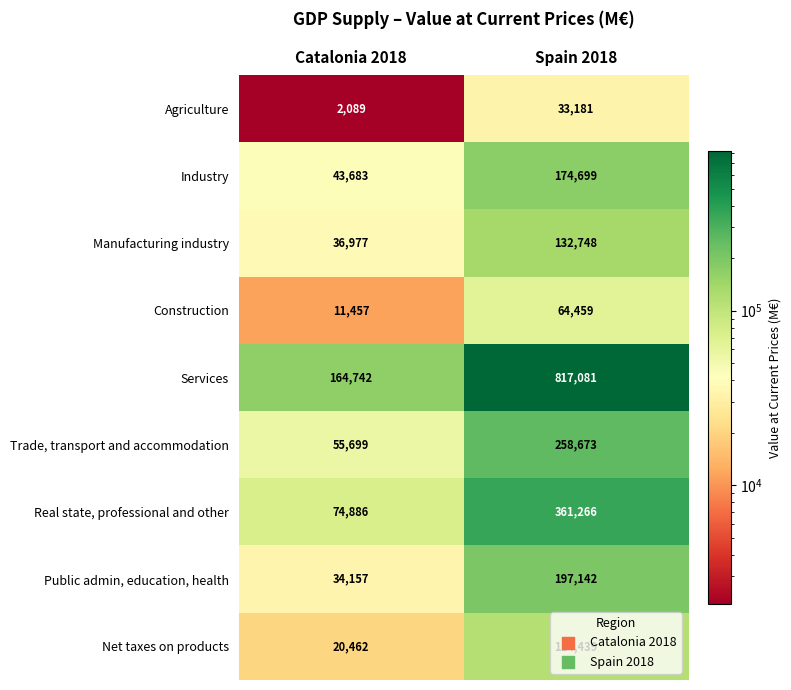

At how many categories does at least one series exceed 230125?

1